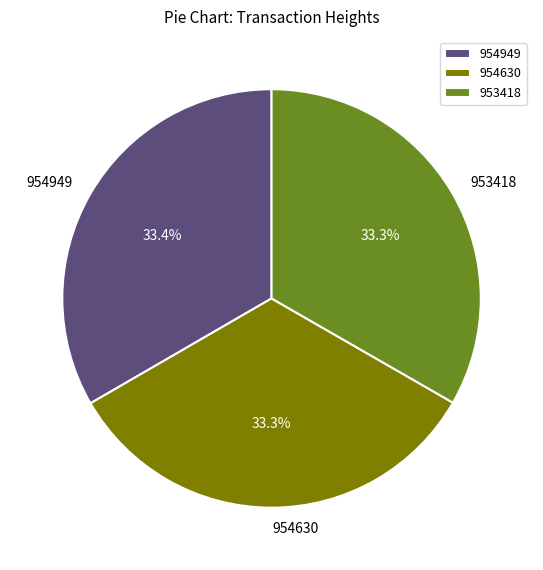

Does 953418 represent more than half of the total?

No